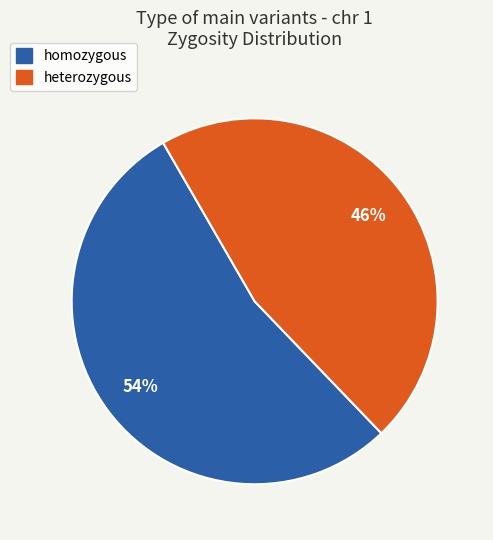

To the nearest percent, what percentage of the pie is heterozygous?

46%